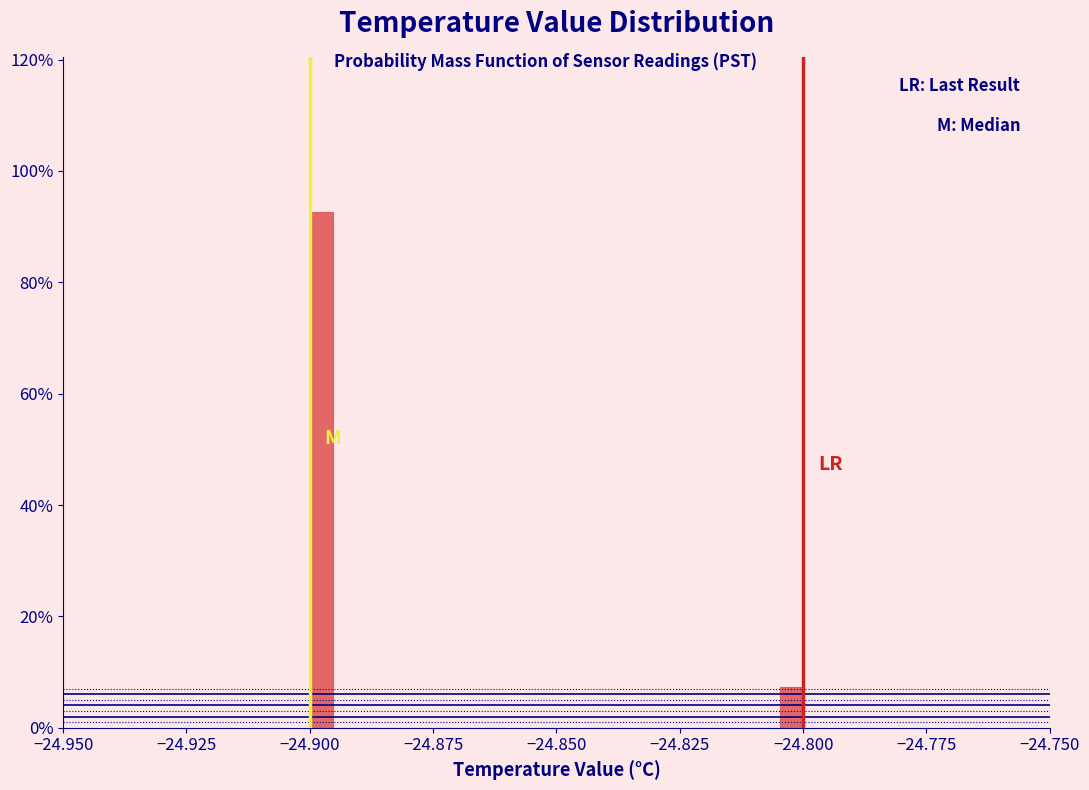

Around what value on the x-axis is the tallest bar? Give the approximate position of its centre, as read against the axis.

-24.895